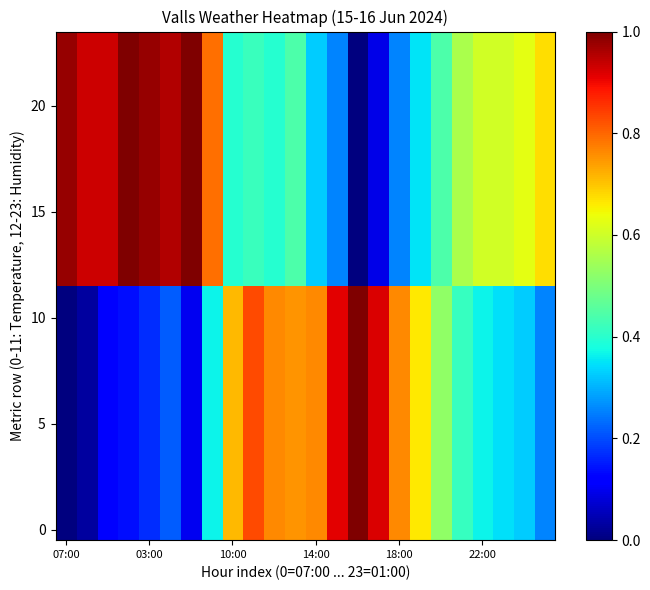

Which category has the lowest value across all series?

07:00